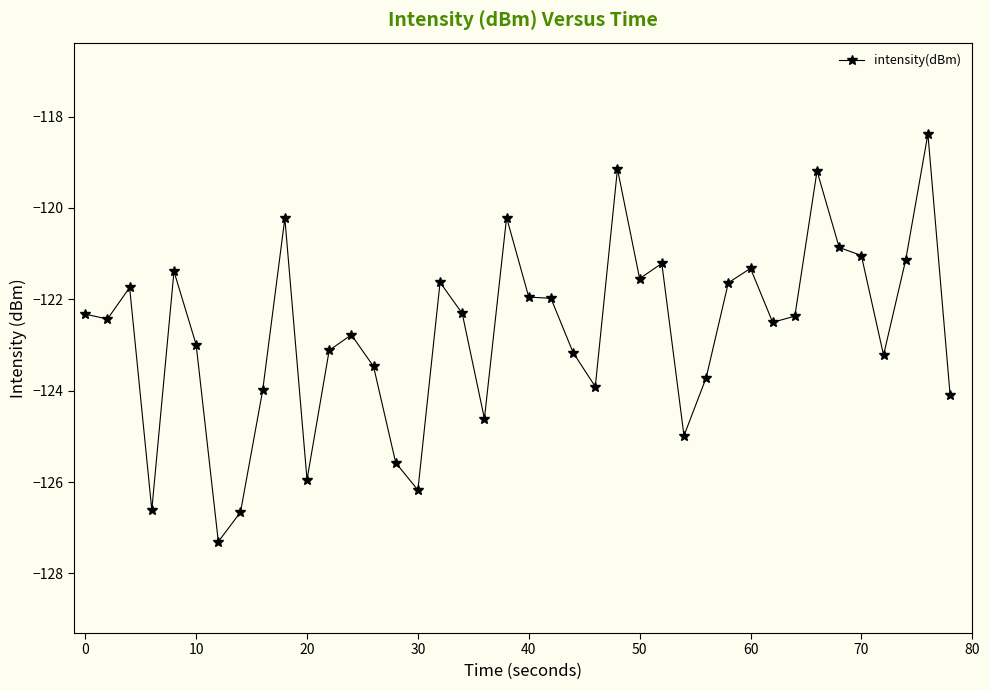

What is the maximum value shown in the chart?

-118.4